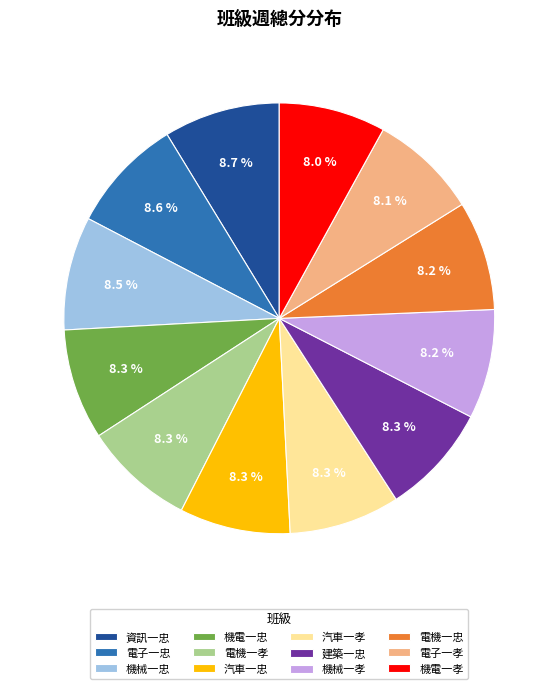

Count the number of slices in the pie.

12